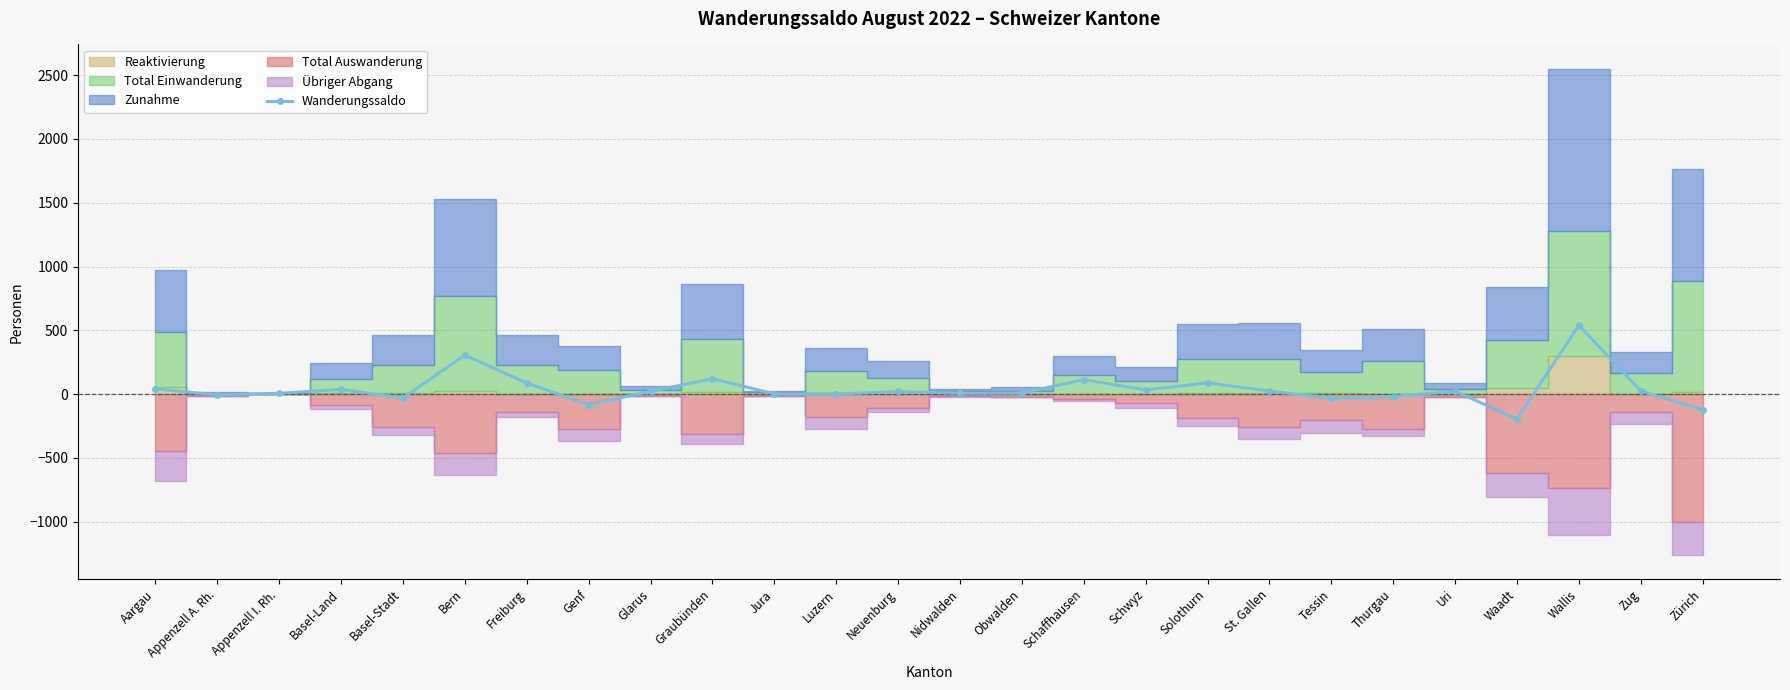

At which label is the value closest to 172?

Graubünden